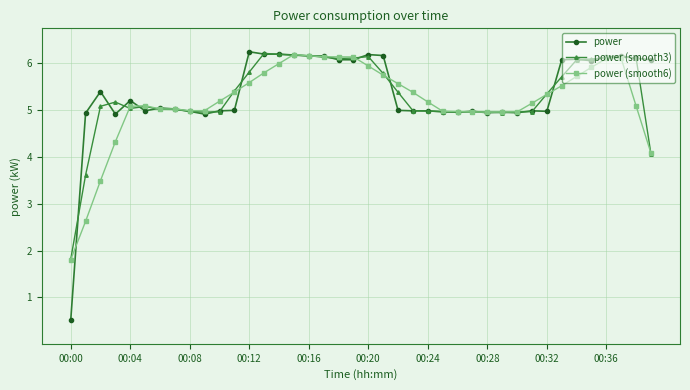

Does the chart display data point markers on the line(s)?

Yes